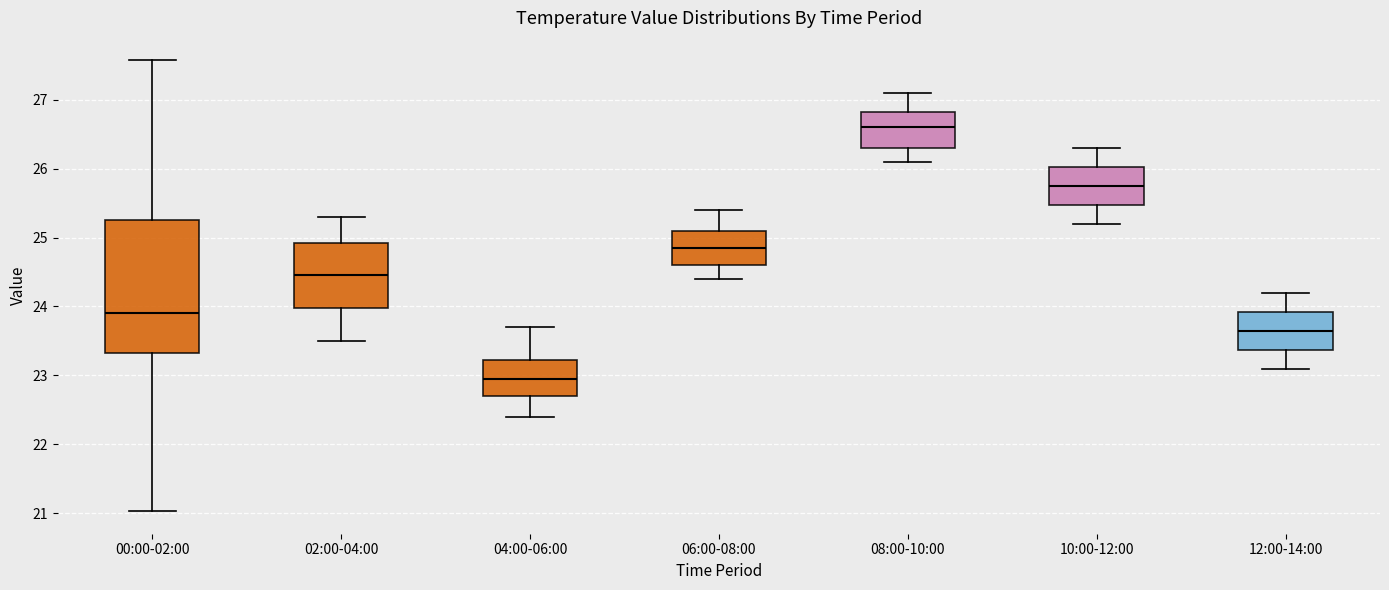

Which box is the tallest, from its lower edge to its upper edge?

00:00-02:00